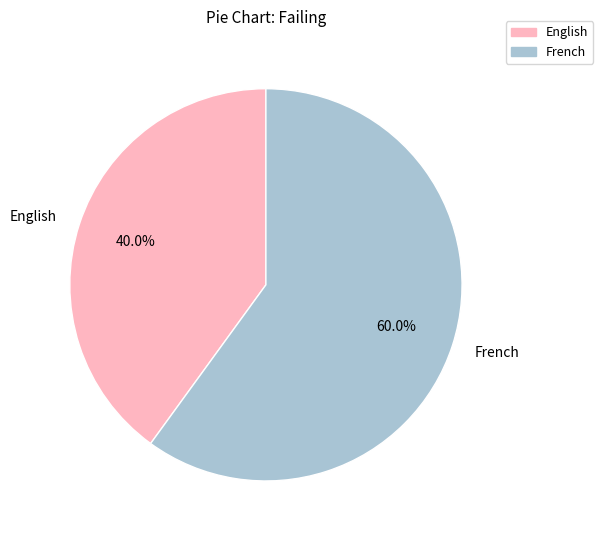

To the nearest percent, what is the difference between the largest and smallest slice percentages?

20%